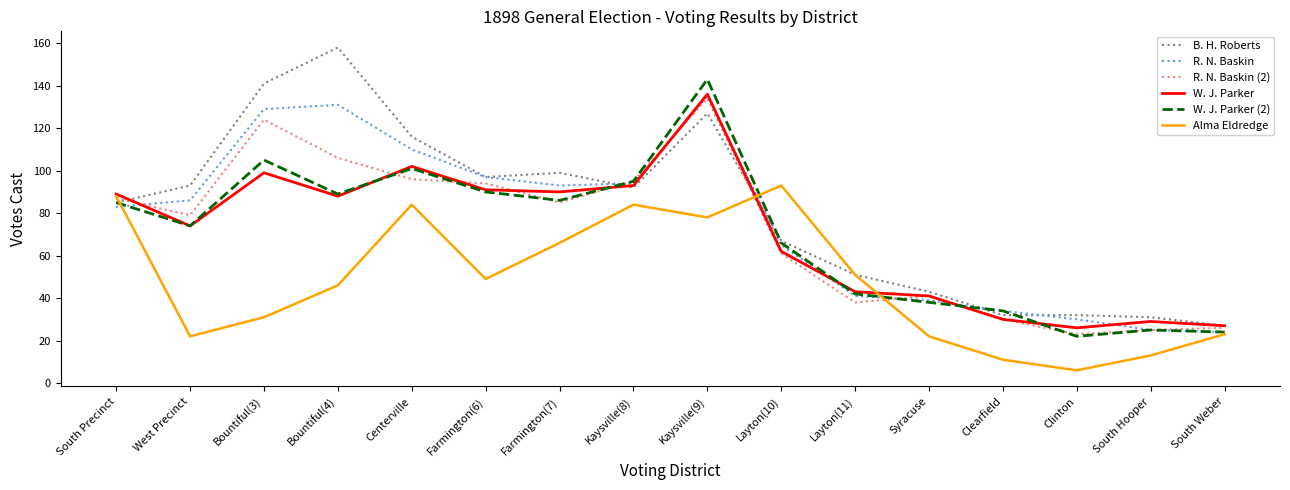

Where does the B. H. Roberts series first go above 92?

West Precinct